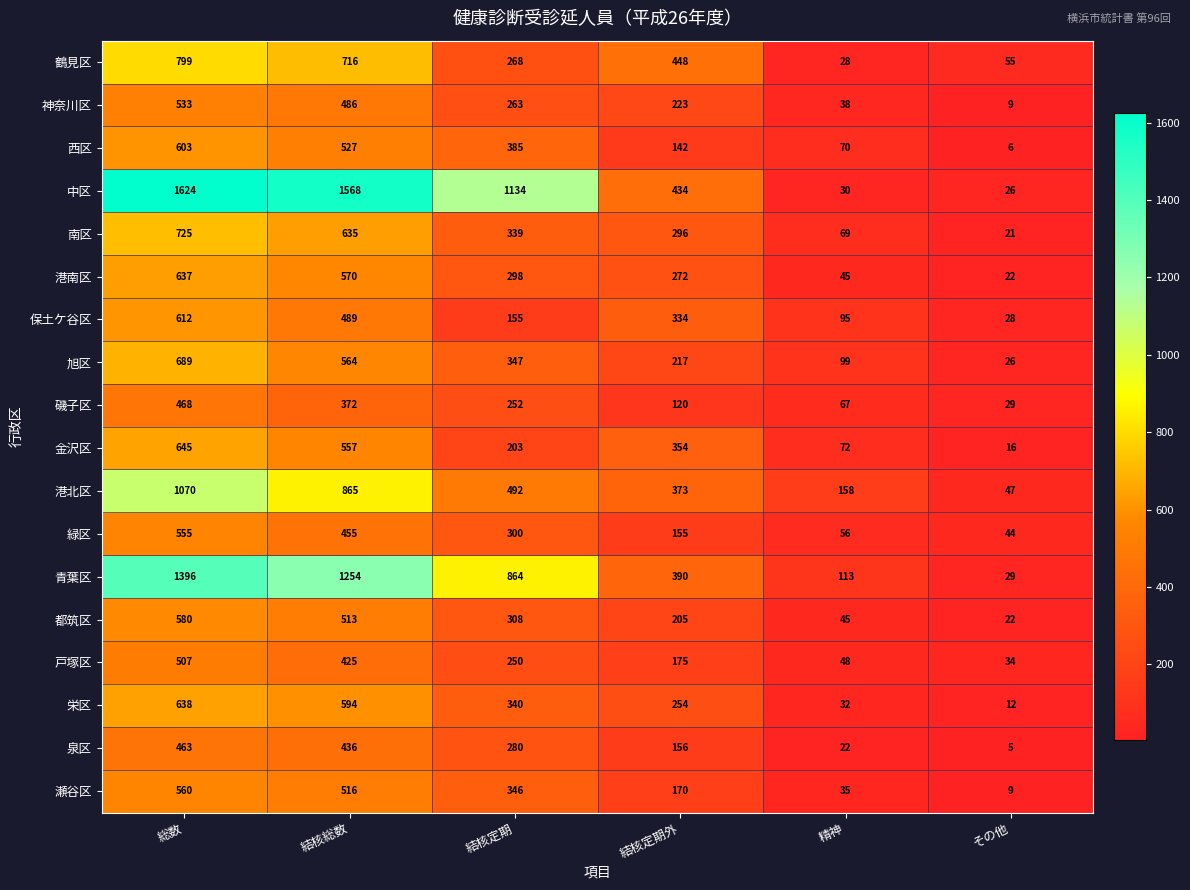

At which label is 中区 closest to 825?

結核定期